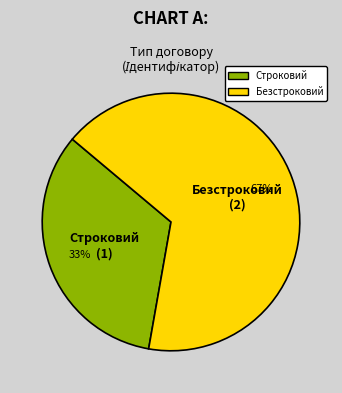

To the nearest percent, what is the combined percentage of Строковий and Безстроковий?

100%